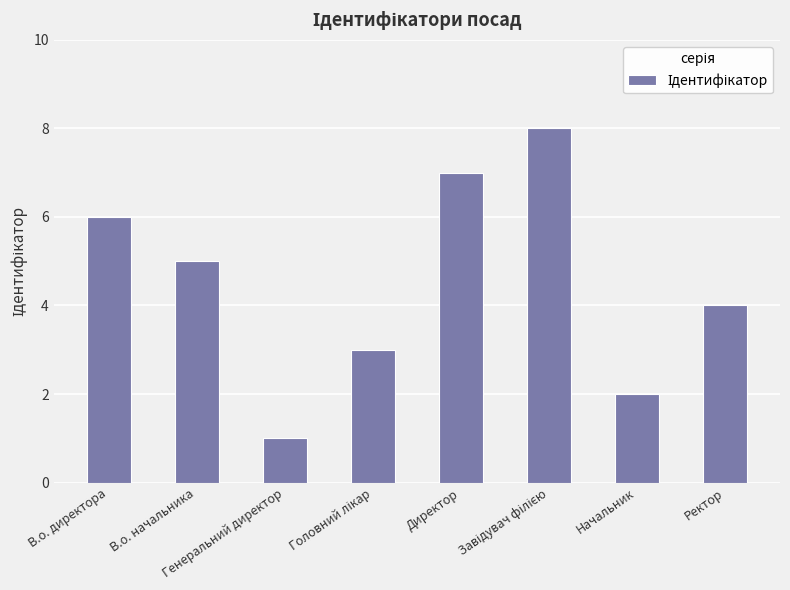

What is the maximum value shown in the chart?

8